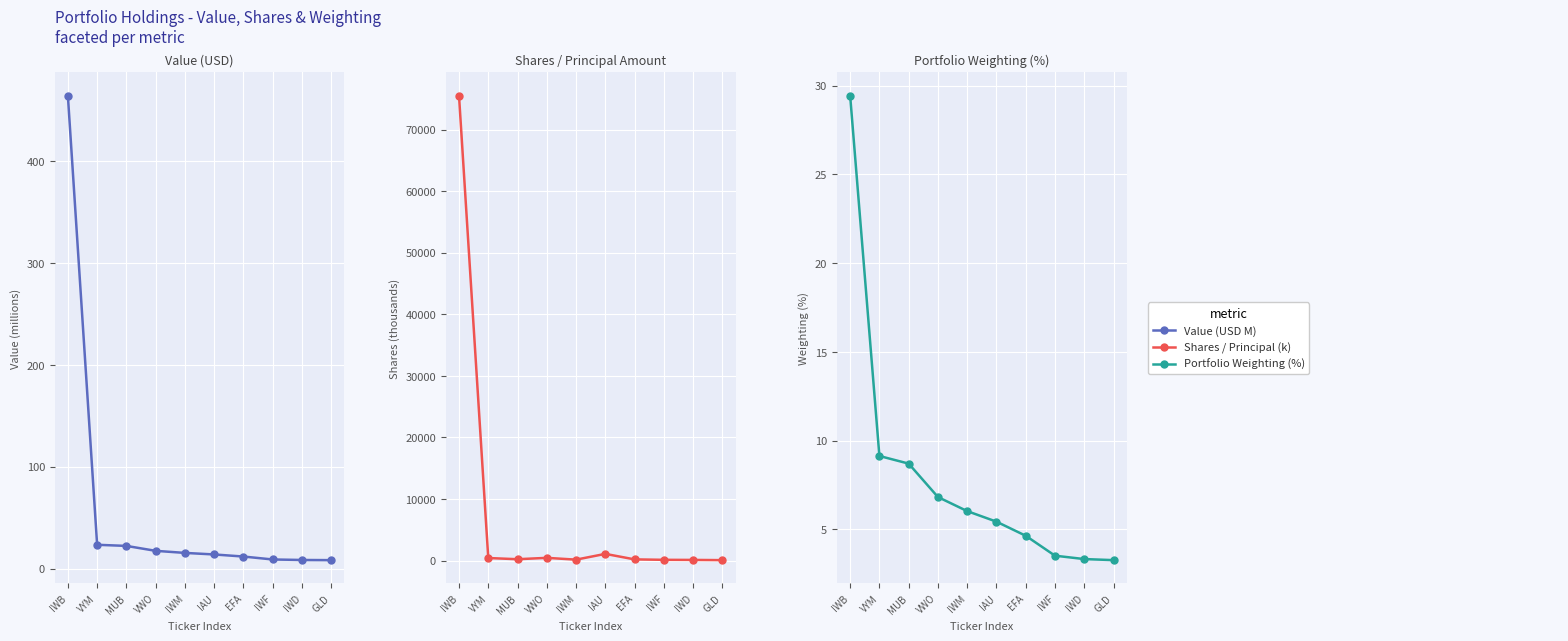

What is the maximum value for Weighting (%)?

29.4